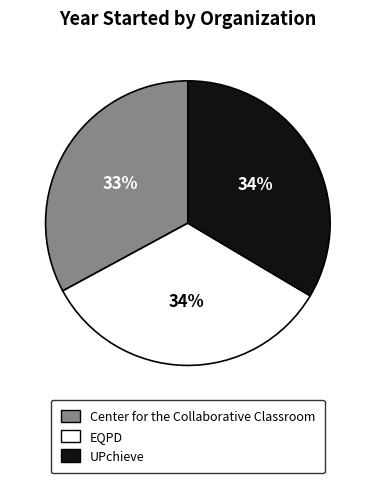

Between Center for the Collaborative Classroom and EQPD, which is larger?

EQPD